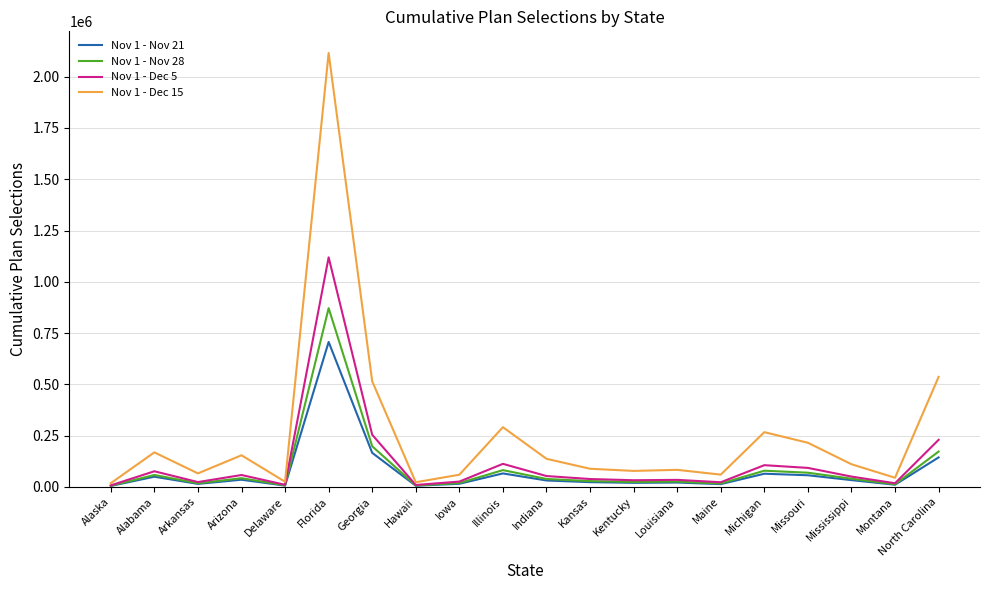

The Nov 1 - Dec 15 series shows 366906 at Michigan. True or false?

False